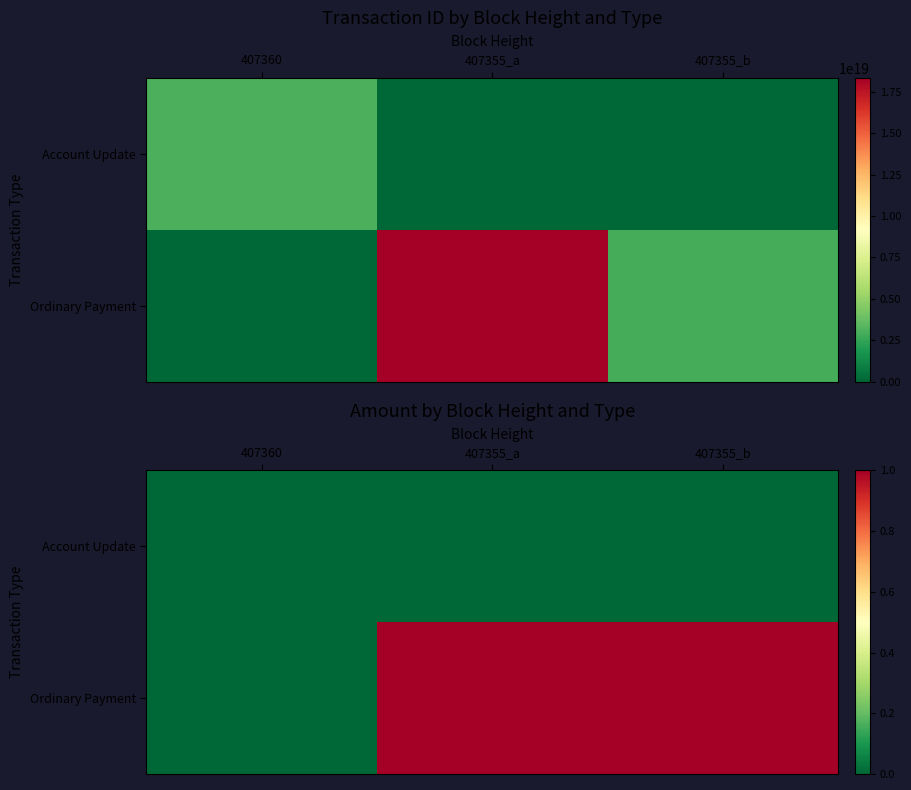

Is it true that Ordinary Payment equals 0 at 407360?

True